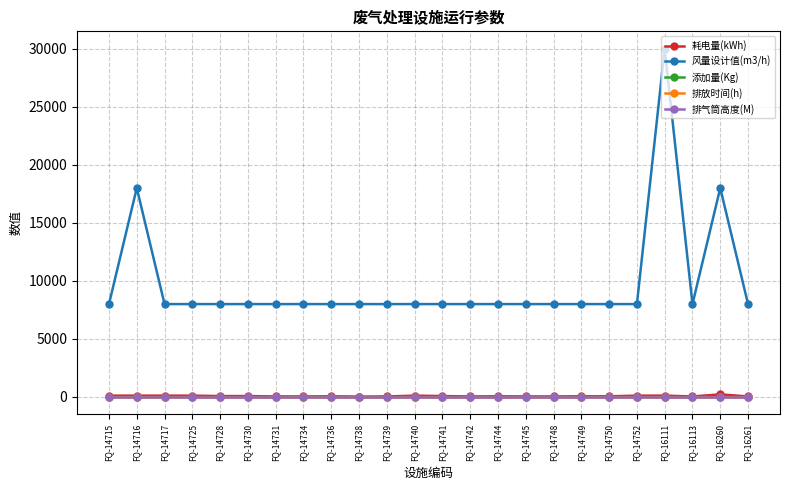

Which series has the largest total across all categories?

风量设计值(m3/h)